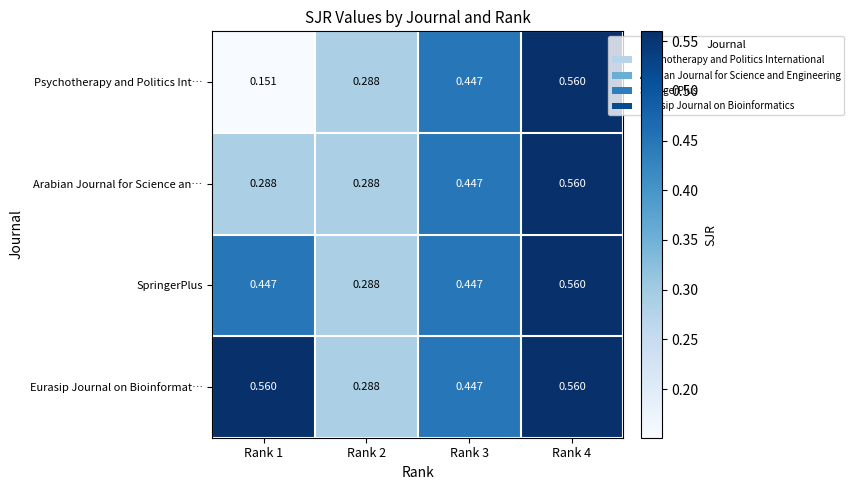

At which category is the sum across all series the highest?

Rank 4